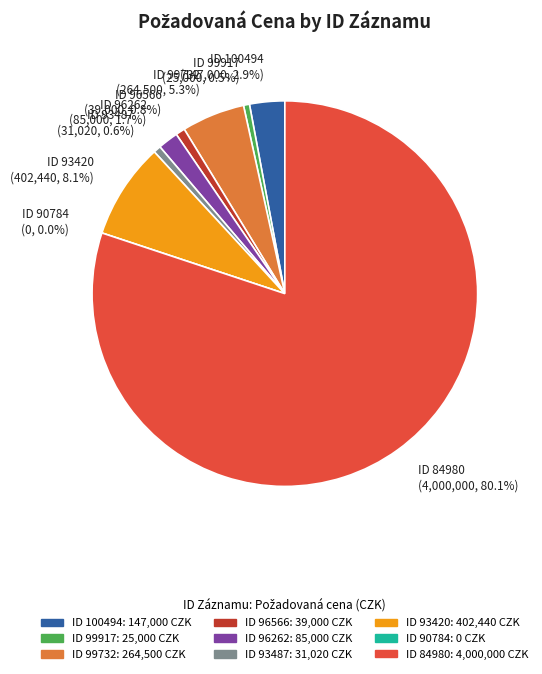

What is the largest slice in the pie chart?

84980